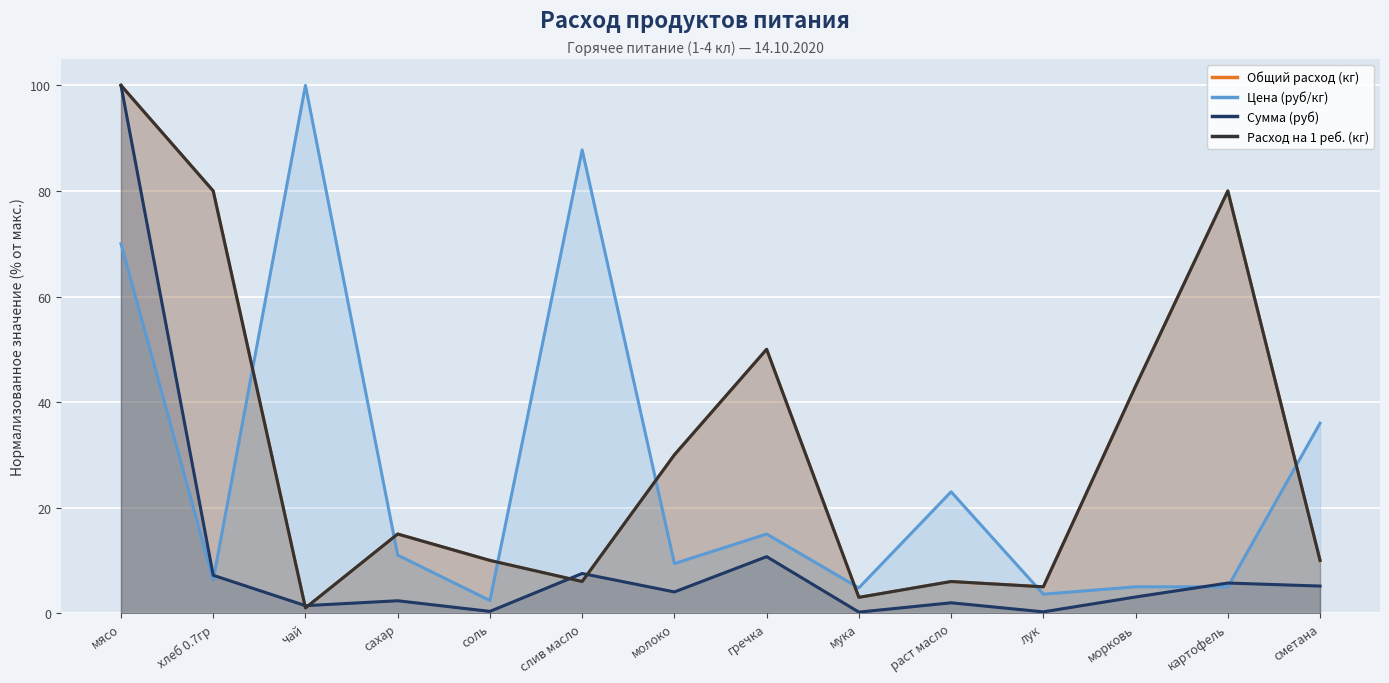

At мука, list the series in order from smallest to largest.

Сумма (руб), Общий расход (кг), Расход на 1 реб. (кг), Цена (руб/кг)